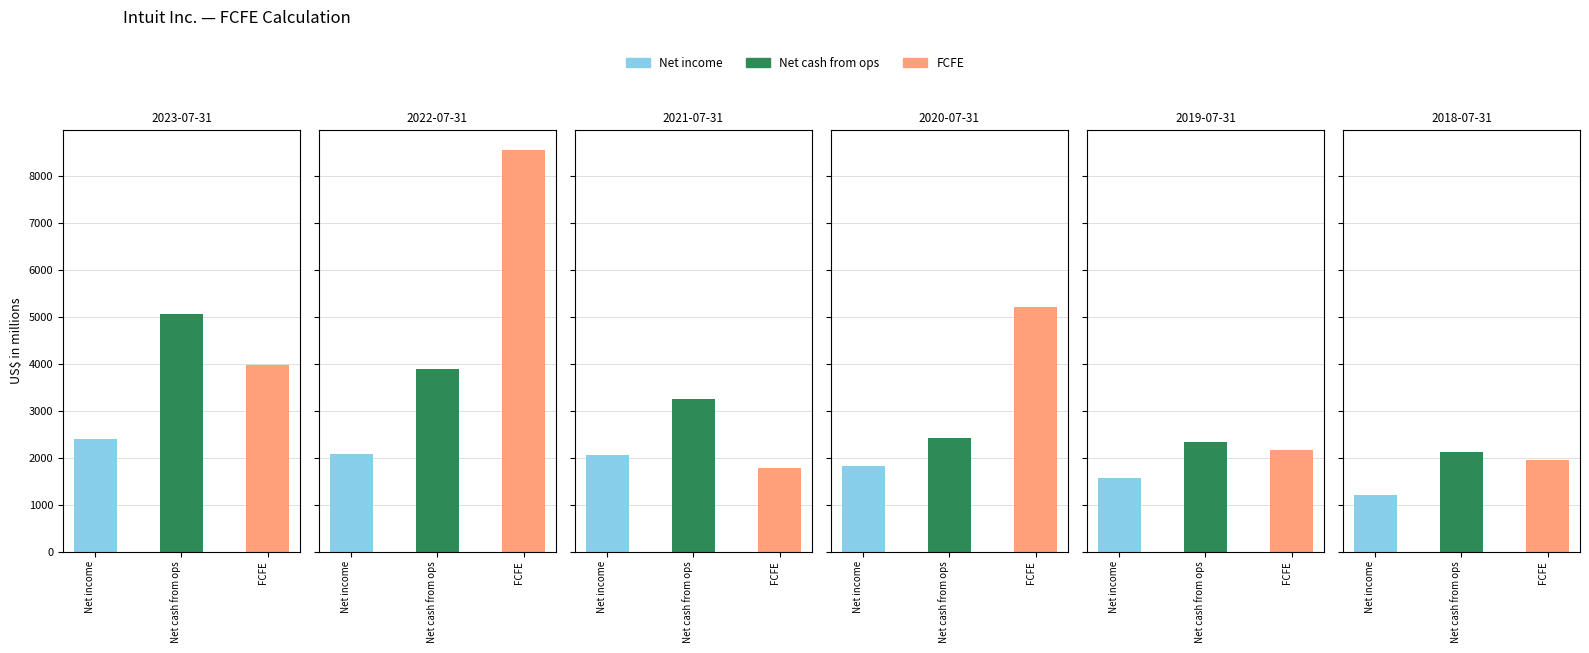

Reading left to right, transcribe all the data shown in this chart.

Net income: 2023-07-31=2384	2022-07-31=2066	2021-07-31=2062	2020-07-31=1826	2019-07-31=1557	2018-07-31=1211
Net cash from ops: 2023-07-31=5046	2022-07-31=3889	2021-07-31=3250	2020-07-31=2414	2019-07-31=2324	2018-07-31=2112
FCFE: 2023-07-31=3976	2022-07-31=8542	2021-07-31=1787	2020-07-31=5210	2019-07-31=2167	2018-07-31=1938